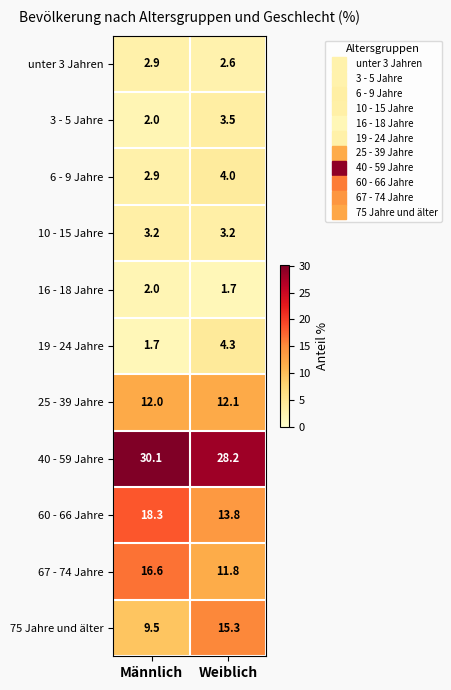

Reading right to left, extract all data points from this chart.

unter 3 Jahren: 2.6	2.9
3 - 5 Jahre: 3.5	2.0
6 - 9 Jahre: 4.0	2.9
10 - 15 Jahre: 3.2	3.2
16 - 18 Jahre: 1.7	2.0
19 - 24 Jahre: 4.3	1.7
25 - 39 Jahre: 12.1	12.0
40 - 59 Jahre: 28.2	30.1
60 - 66 Jahre: 13.8	18.3
67 - 74 Jahre: 11.8	16.6
75 Jahre und älter: 15.3	9.5